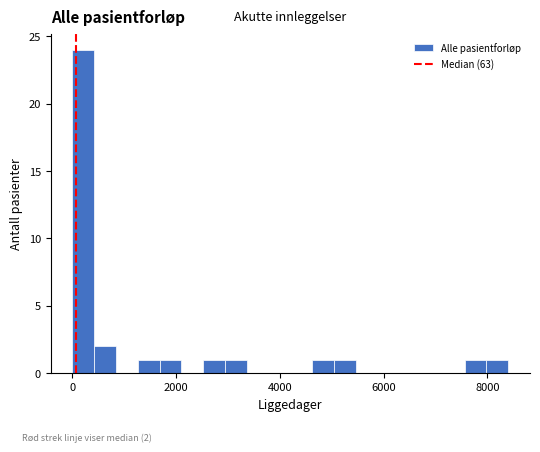

Read against the x-axis, roughly where is the centre of the tallest bar?

200